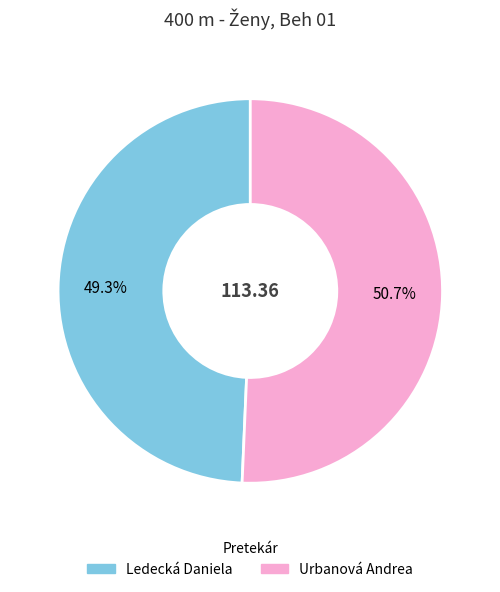

Rank the categories by value from lowest to highest.

Ledecká Daniela, Urbanová Andrea